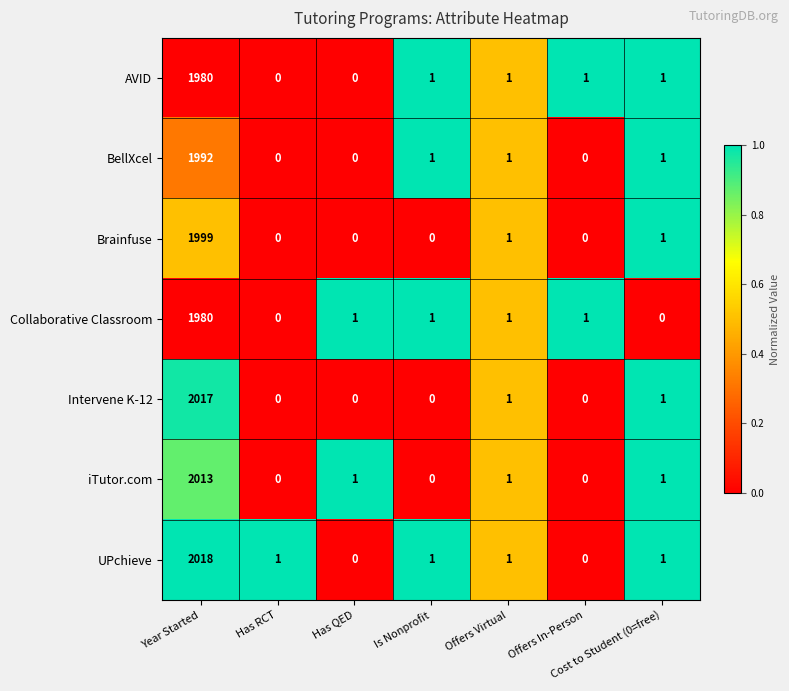

What is the total value across all series at Offers In-Person?

2